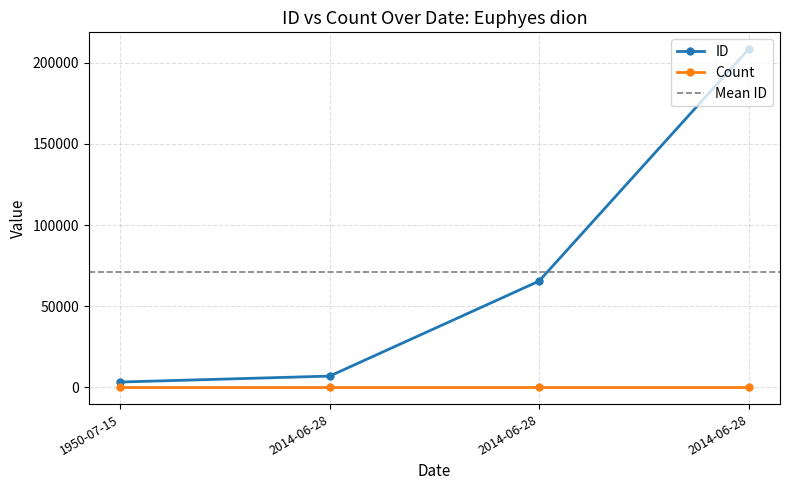

Between 2014-06-28 and 2014-06-28, which is larger?

2014-06-28